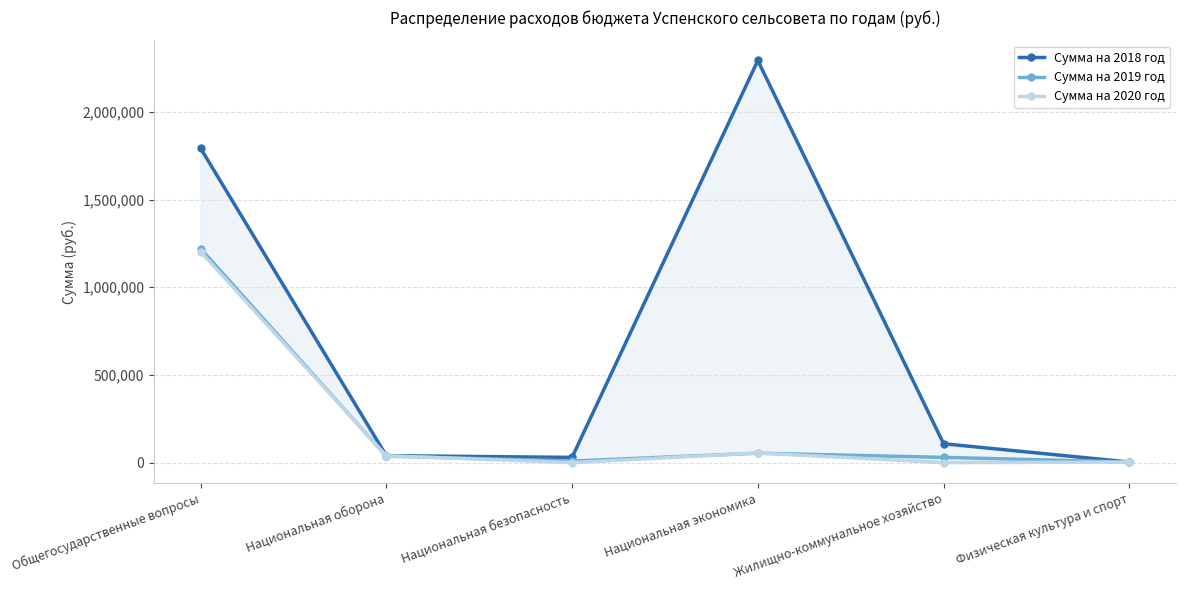

What is the difference between the maximum and minimum values in the Сумма на 2018 год series?

2290031.0